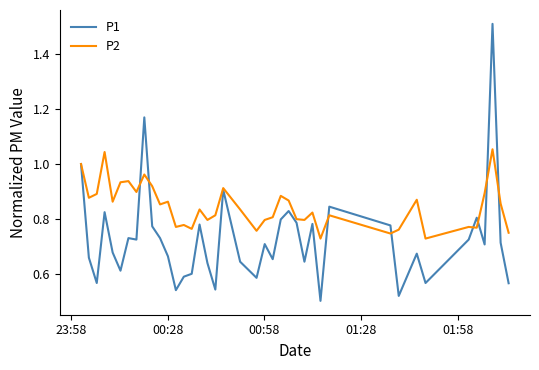

Which series has the largest total across all categories?

P2